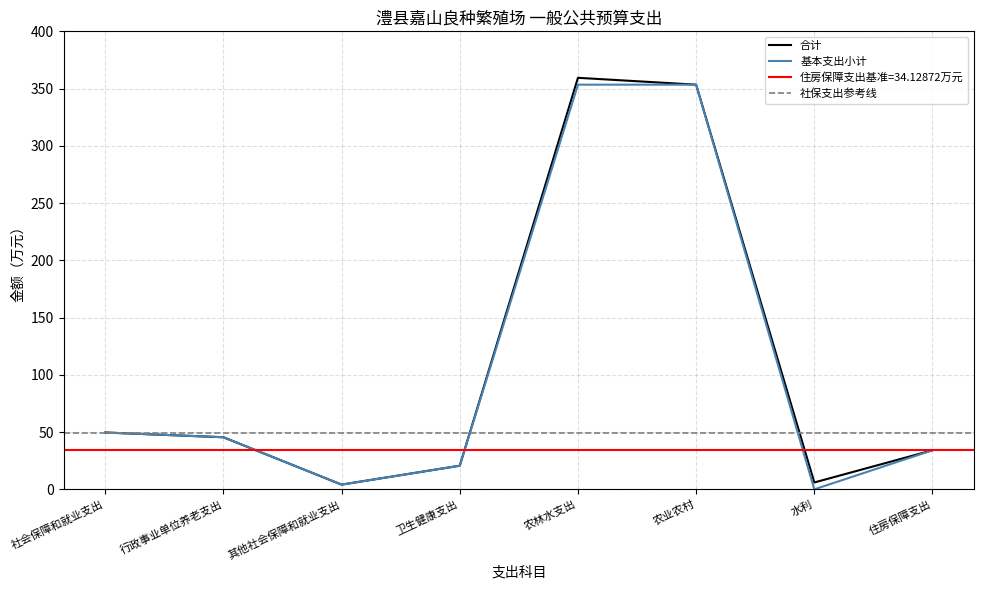

True or false: 合计 and 基本支出小计 cross at least once.

False